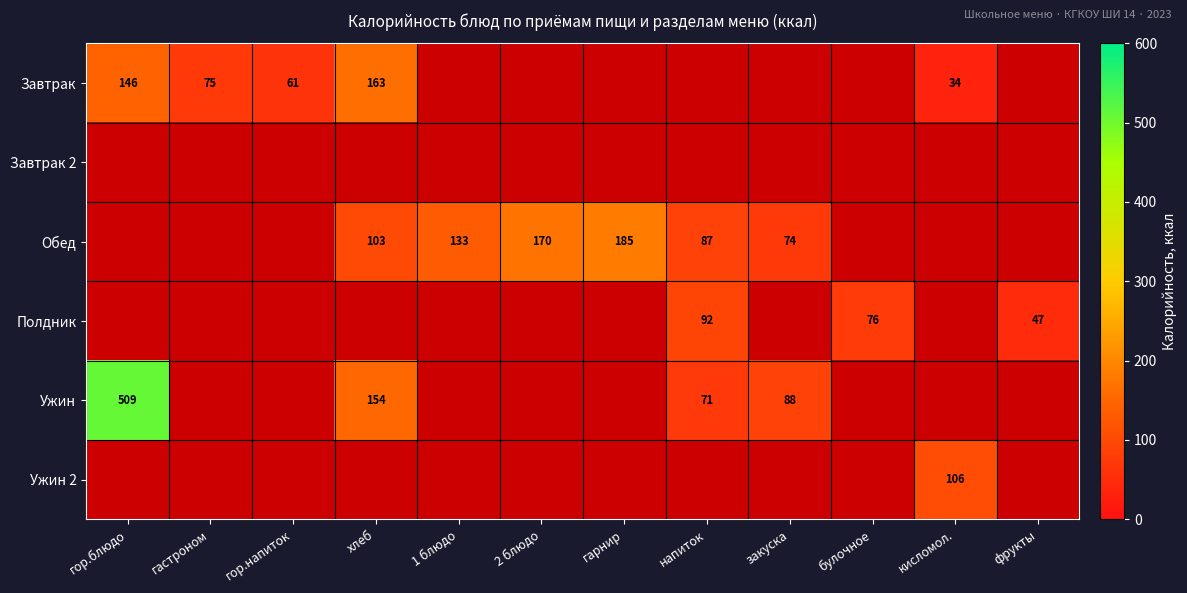

The Обед series shows 290.4 at гарнир. True or false?

False